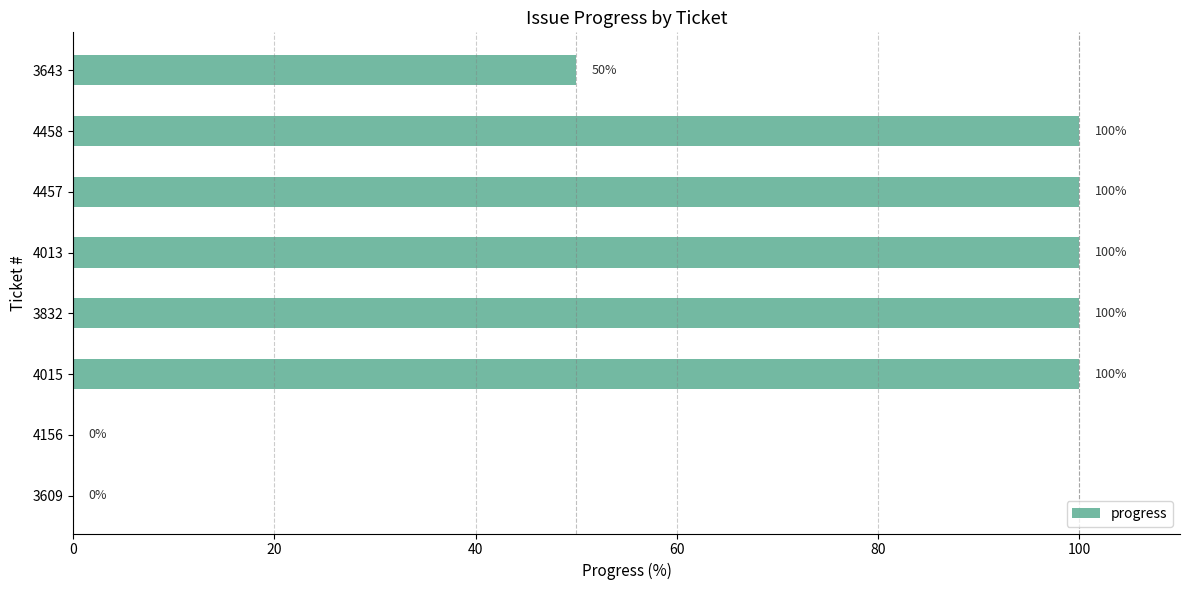

What is the sum of the values at 3609 and 4458?

100